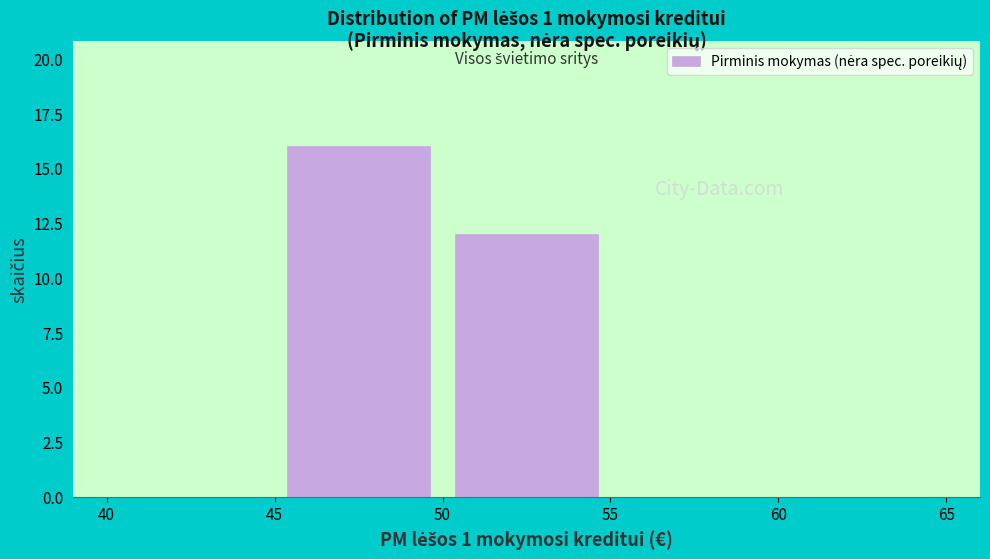

Which range on the x-axis has the tallest bar?

45 to 50